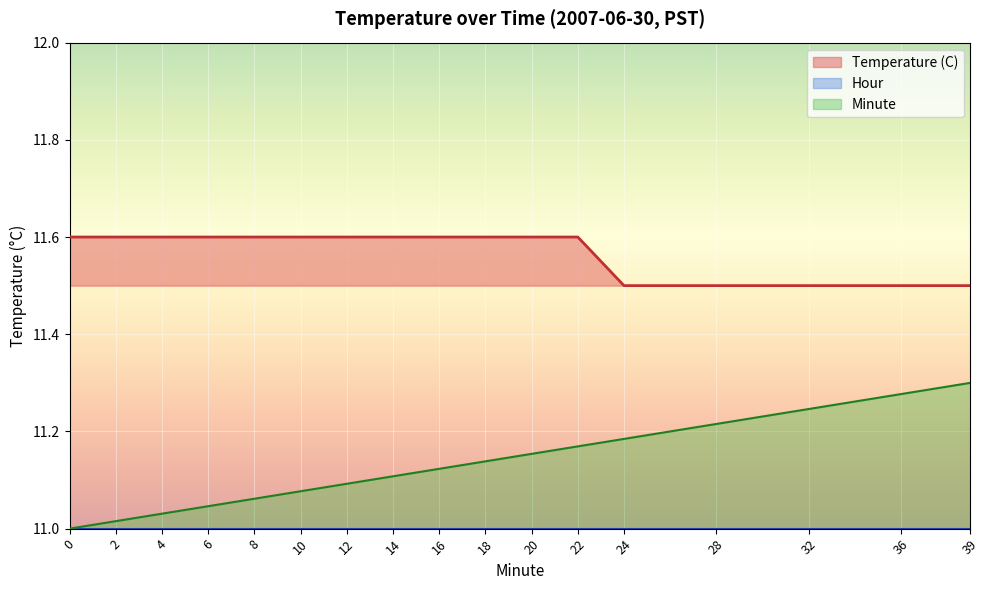

True or false: Temperature (C) and Minute intersect in this chart.

False